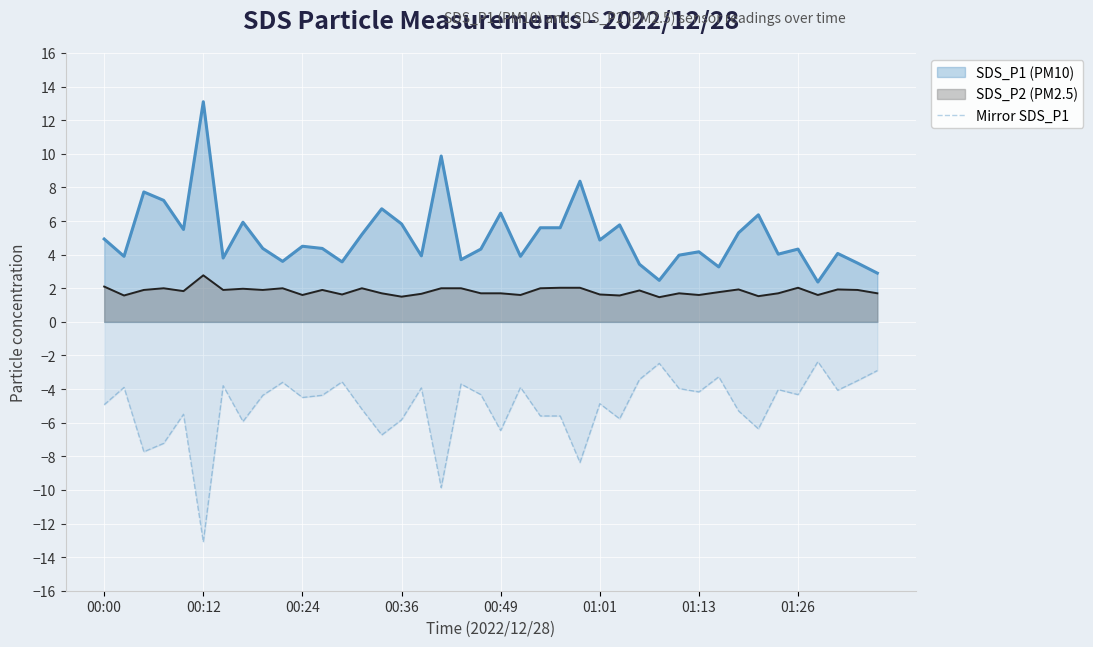

What is the difference between the maximum and minimum values?

10.7